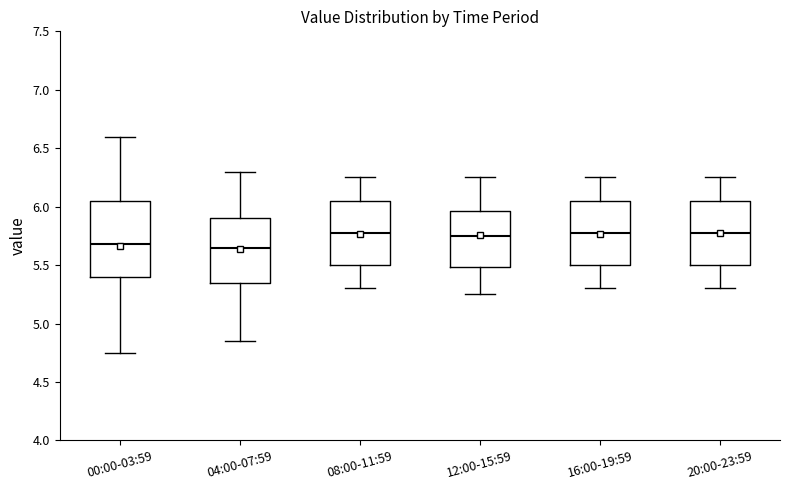

Reading left to right, read every box against the y-axis: the position of its median line, the range the box covers, and the ends of its whiskers. The values are not printed on the chart, so give them approximately, as read against the axis.

00:00-03:59: median 5.70, box 5.40 to 6.05, whiskers 4.75 to 6.60
04:00-07:59: median 5.65, box 5.35 to 5.90, whiskers 4.85 to 6.30
08:00-11:59: median 5.80, box 5.50 to 6.05, whiskers 5.30 to 6.25
12:00-15:59: median 5.75, box 5.50 to 5.95, whiskers 5.25 to 6.25
16:00-19:59: median 5.80, box 5.50 to 6.05, whiskers 5.30 to 6.25
20:00-23:59: median 5.80, box 5.50 to 6.05, whiskers 5.30 to 6.25